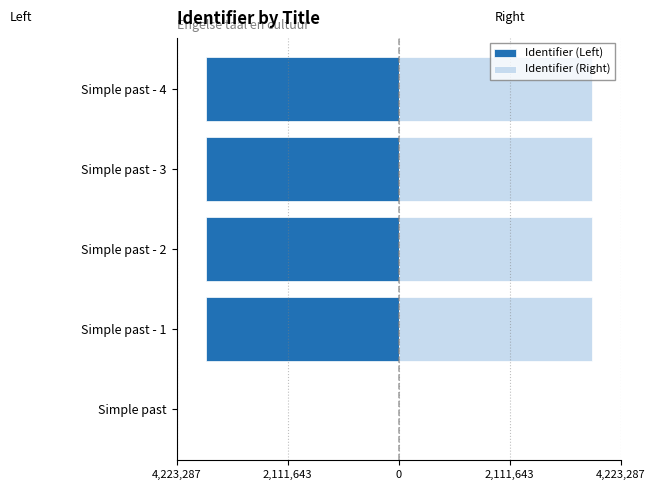

Does the chart contain any negative values?

Yes